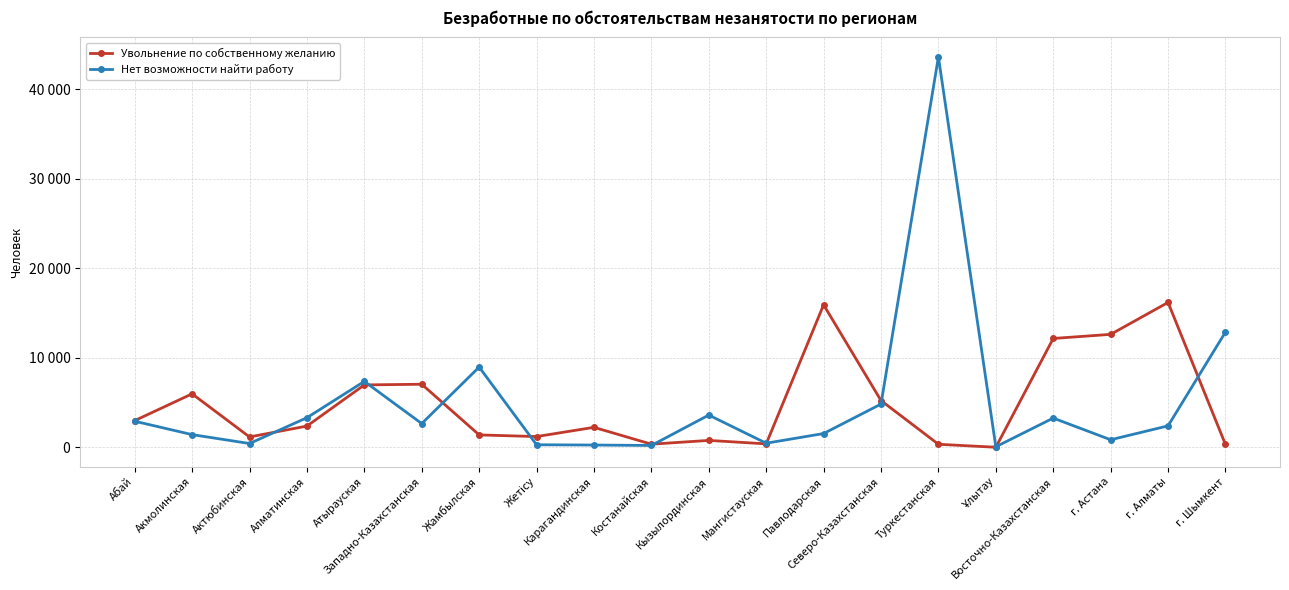

True or false: Увольнение по собственному желанию and Нет возможности найти работу intersect in this chart.

True